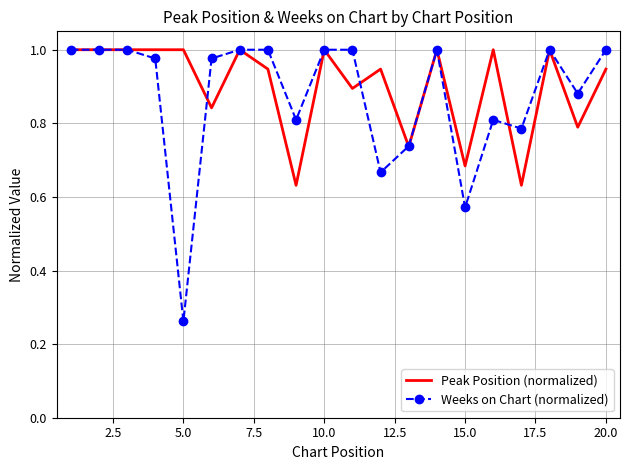

What is the sum of all Weeks on Chart (normalized) values?

17.5